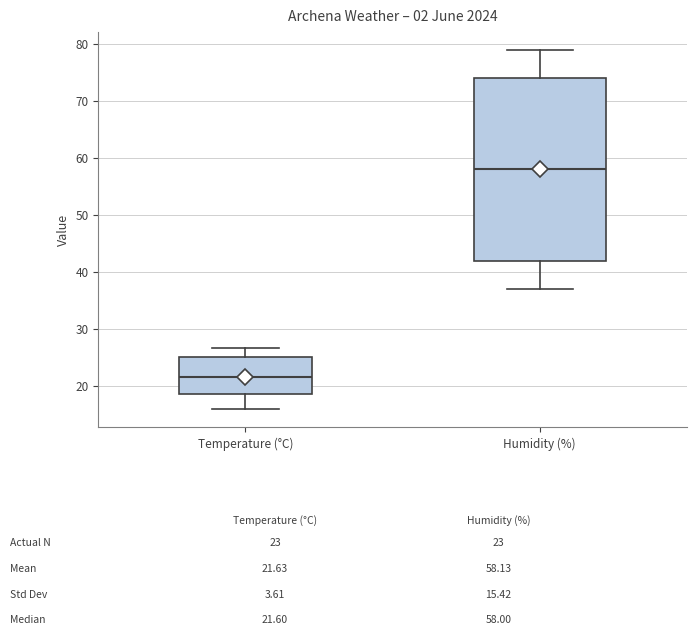

Which box is the tallest, from its lower edge to its upper edge?

Humidity (%)